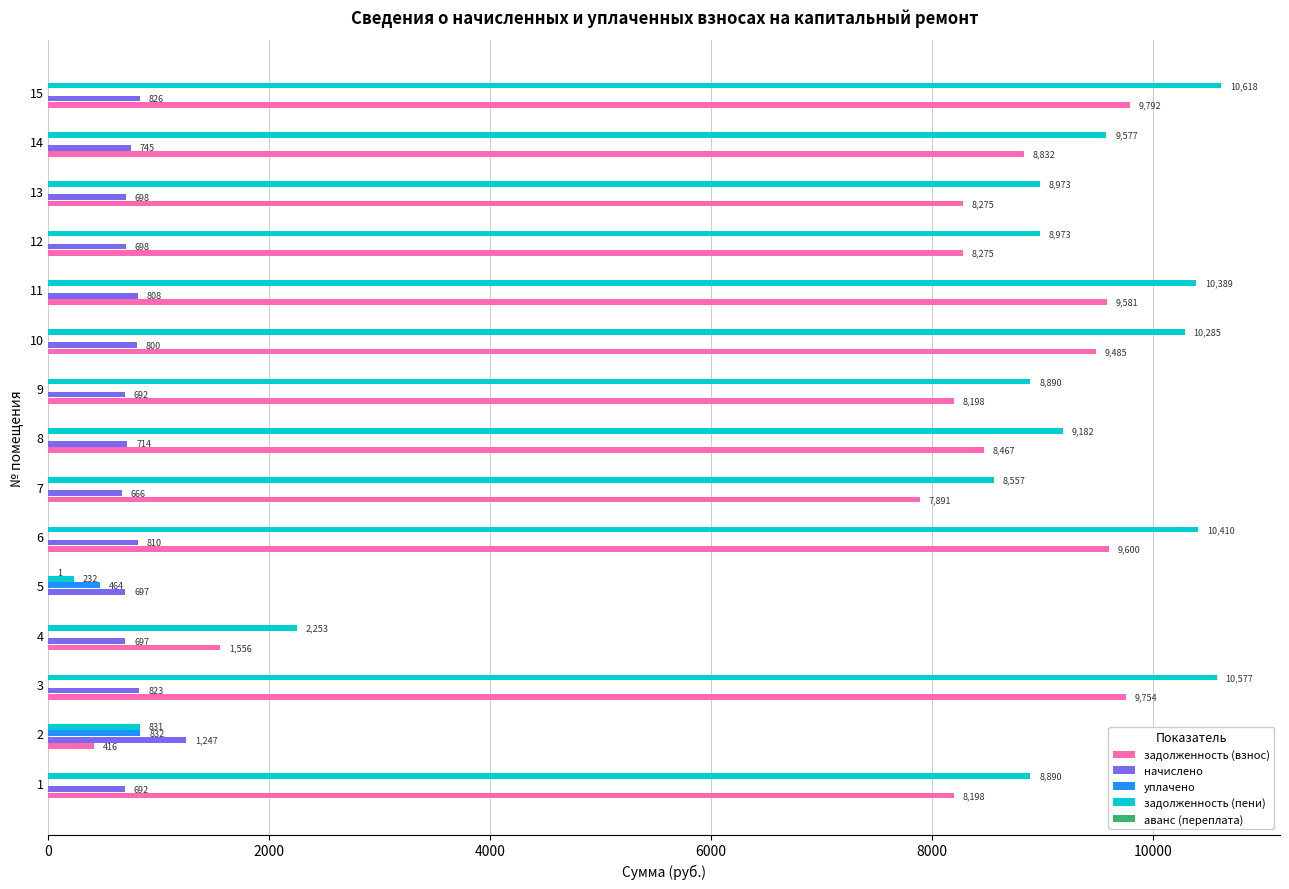

Which series has the largest total across all categories?

задолженность (пени)